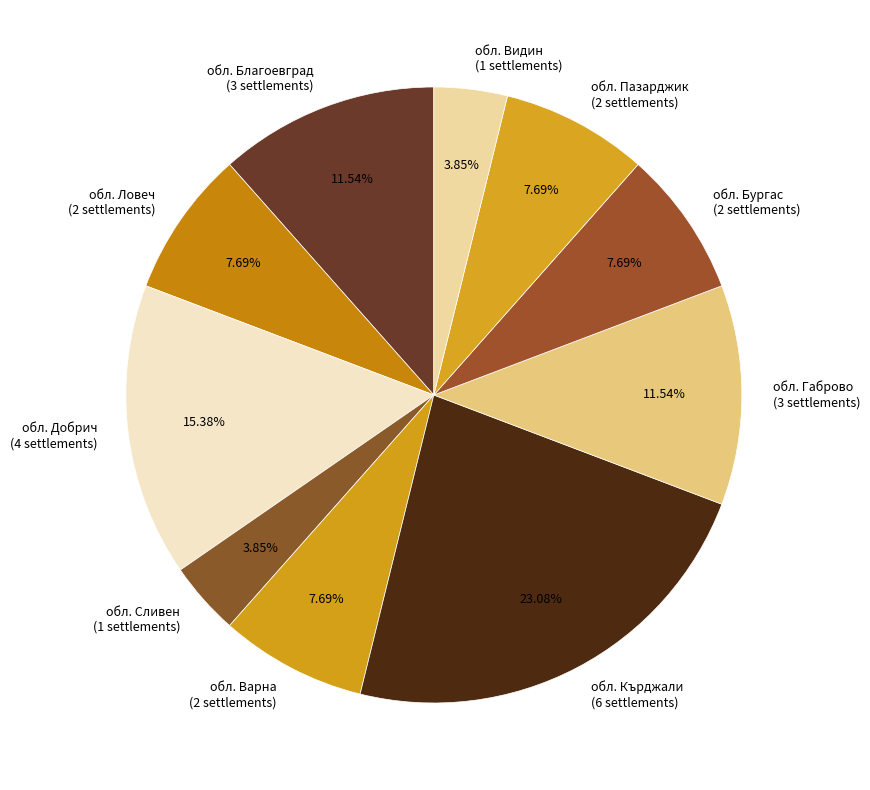

Does any single category account for the majority?

No